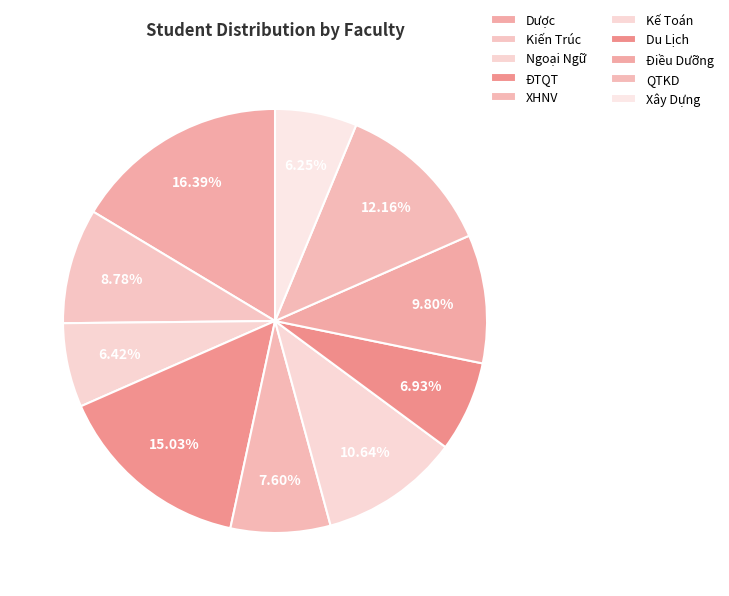

To the nearest percent, what is the difference between the ĐTQT and QTKD slice percentages?

3%